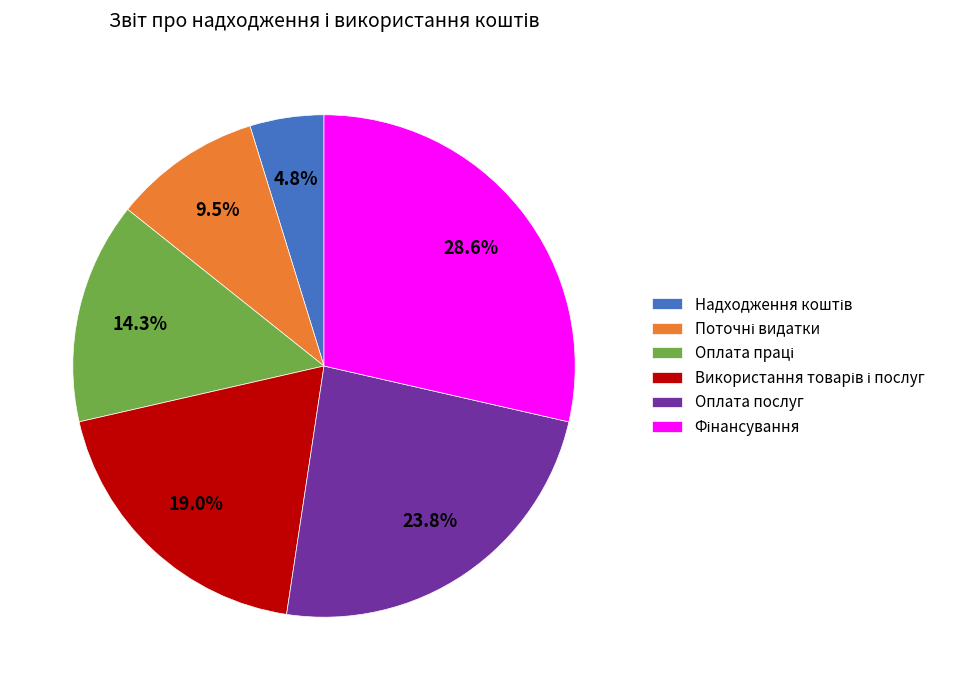

Is there any slice that represents more than half of the pie?

No